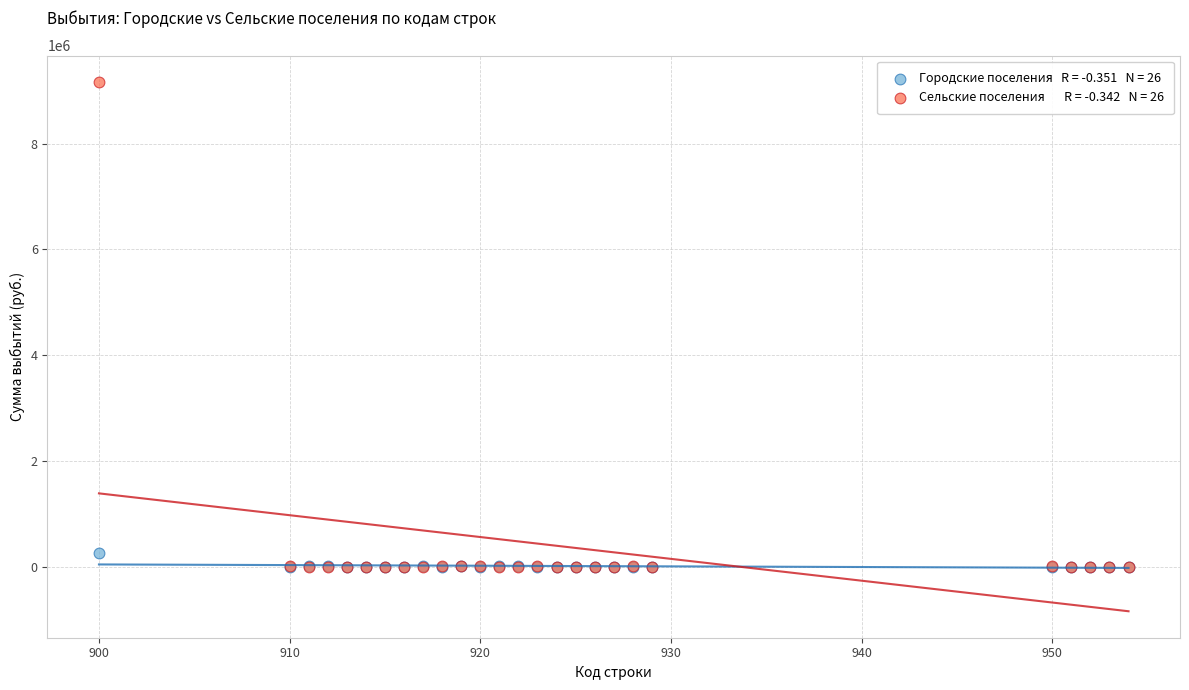

Across all series, what Y value is closest to 4579685?

262882.6